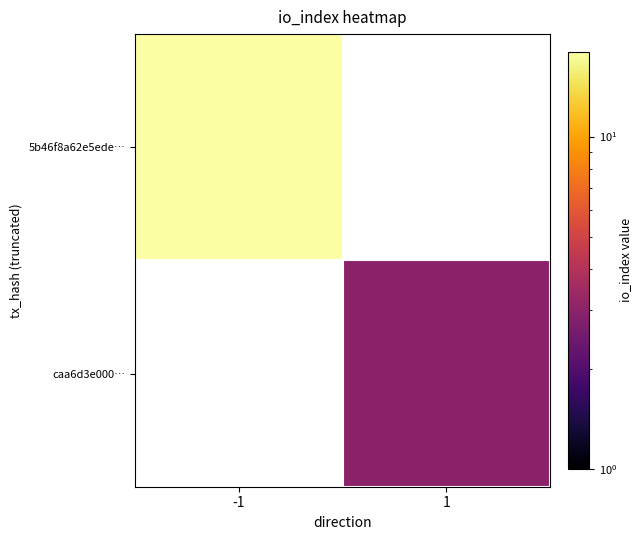

List the labels in order of caa6d3e000… value, largest first.

-1, 1